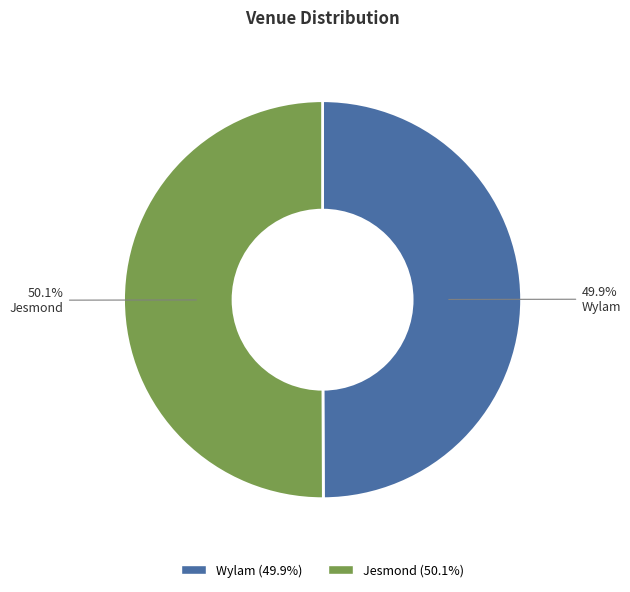

What is the ratio of the value at Jesmond to the value at Wylam?

1.0